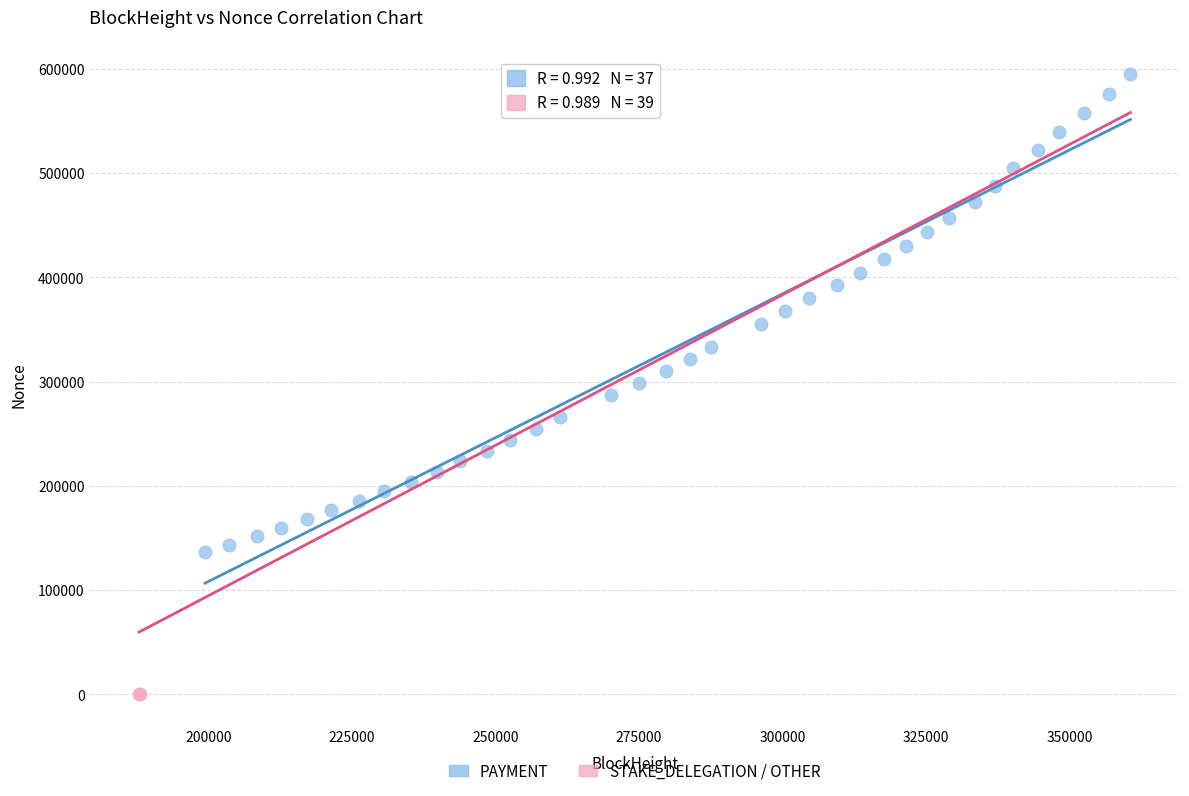

Which series reaches the minimum Y coordinate?

STAKE_DELEGATION / OTHER